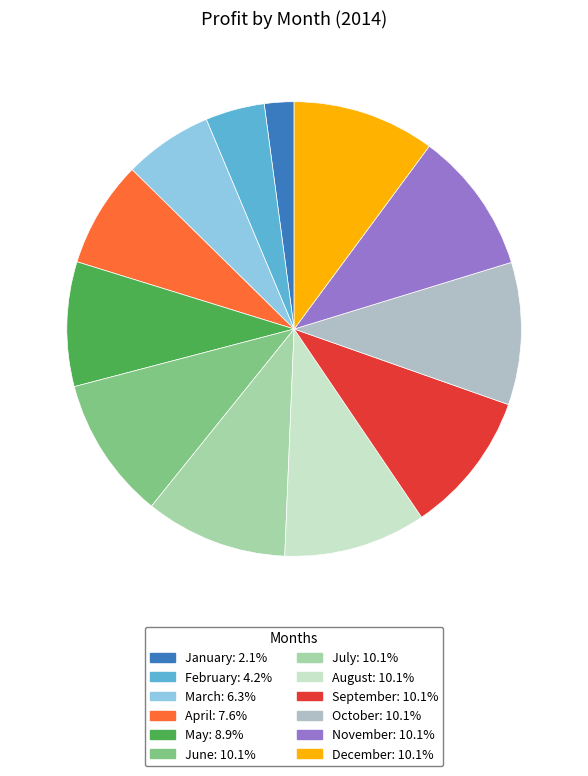

Is there any slice that represents more than half of the pie?

No